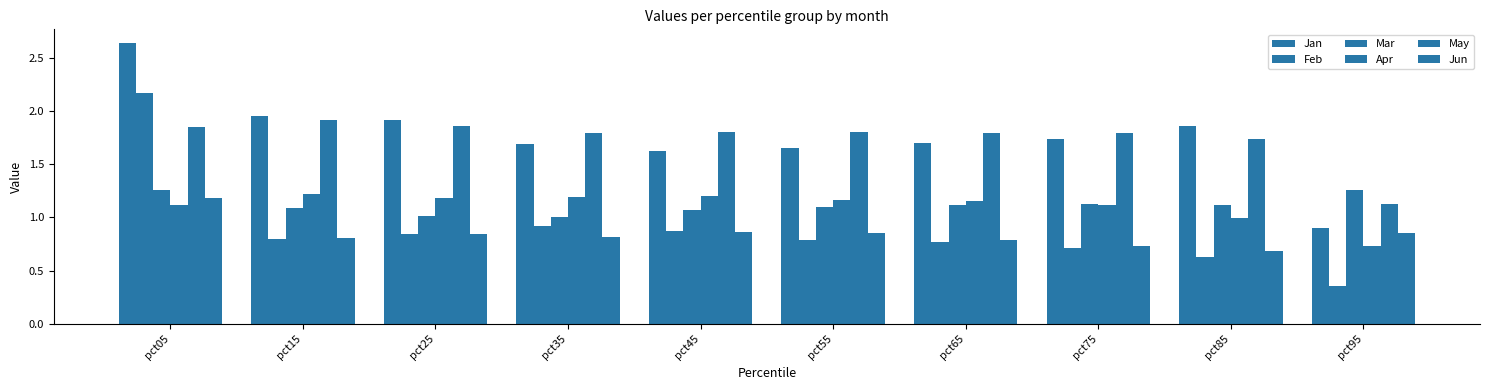

Does the chart contain stacked bars?

No